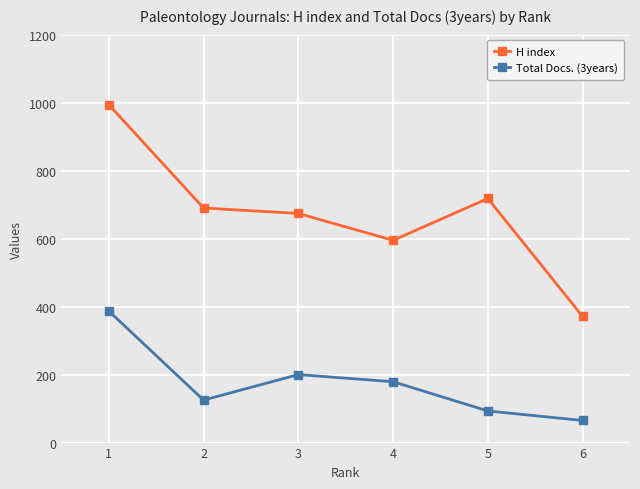

In H index, how many points are lower than both neighbors (excluding endpoints)?

1